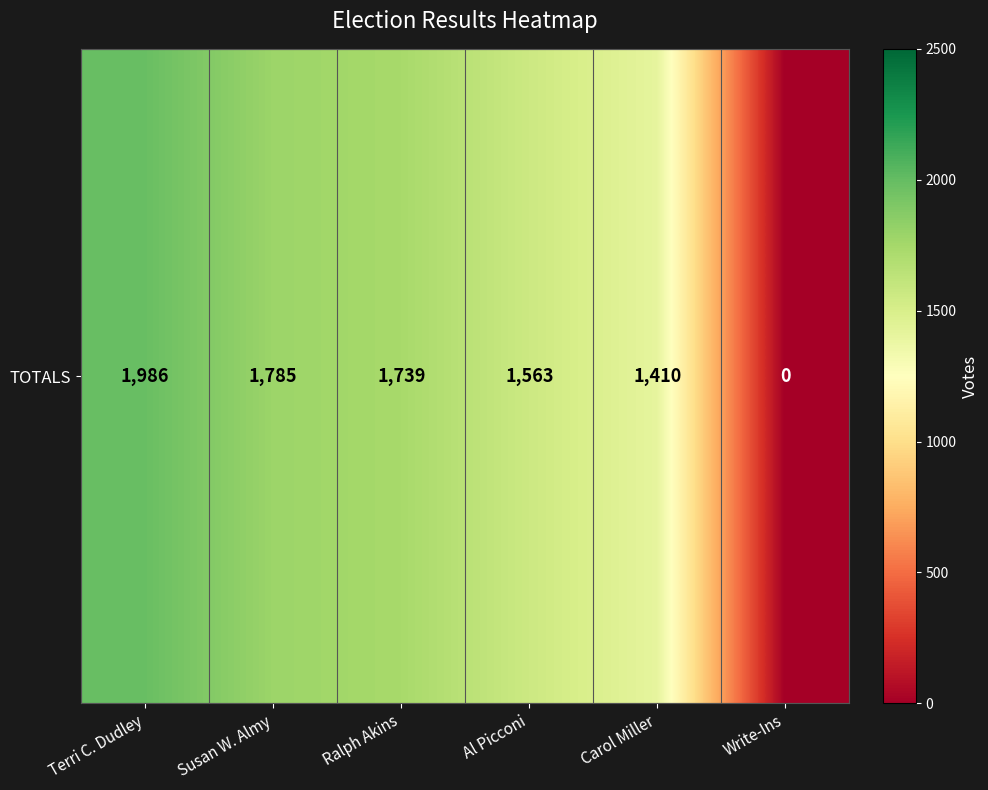

Is it true that the value at Susan W. Almy is 1017?

False